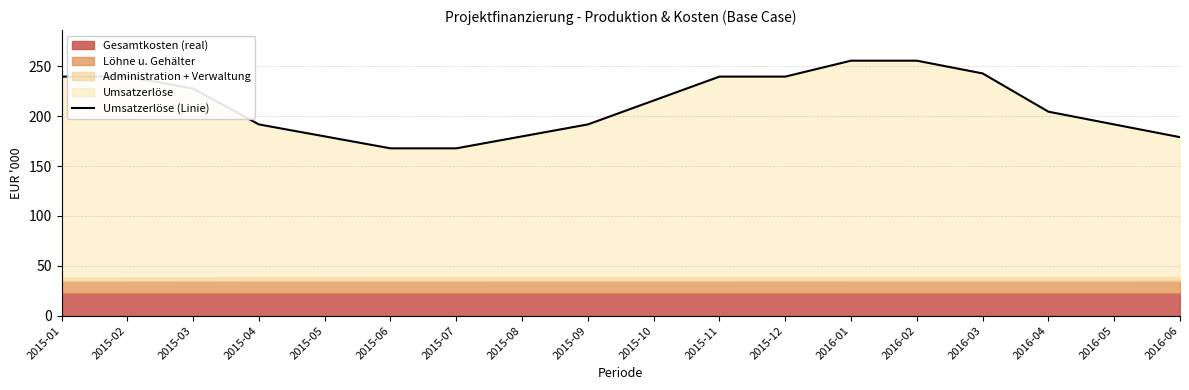

What is the sum of all values?

3809.8